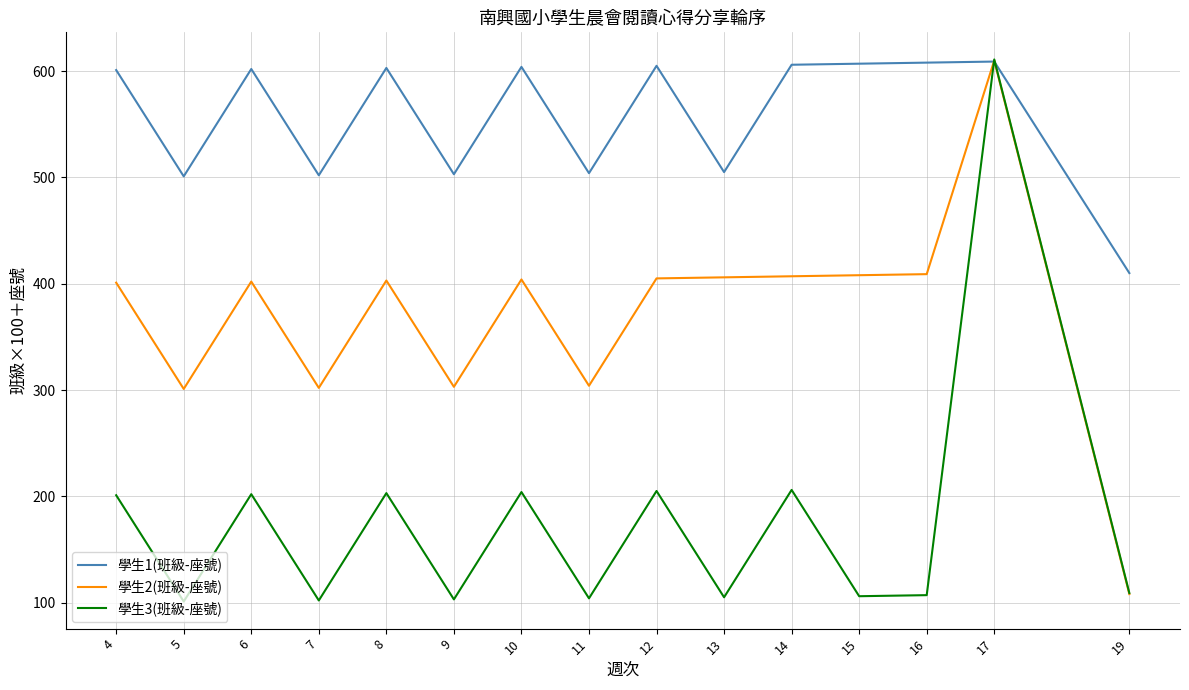

The value of 學生2(班級-座號) at 11 is 507. True or false?

False